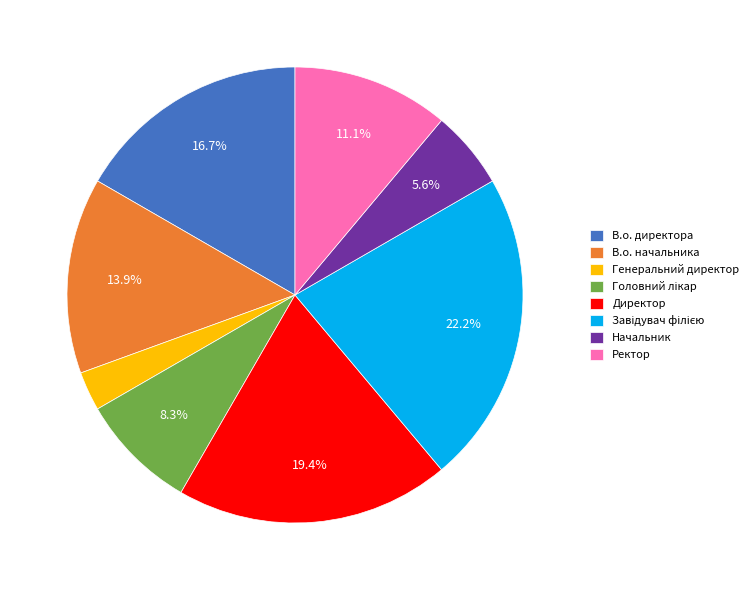

Does В.о. директора account for over 50% of the chart?

No